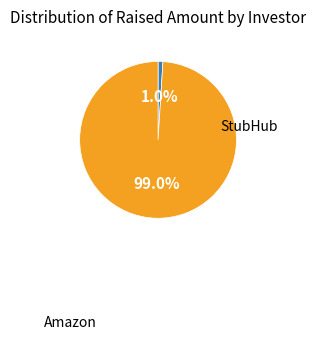

Count the number of slices in the pie.

2